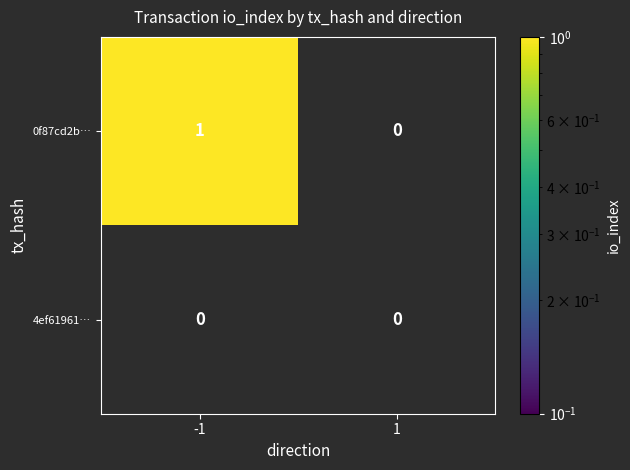

How many distinct data groups are displayed?

2